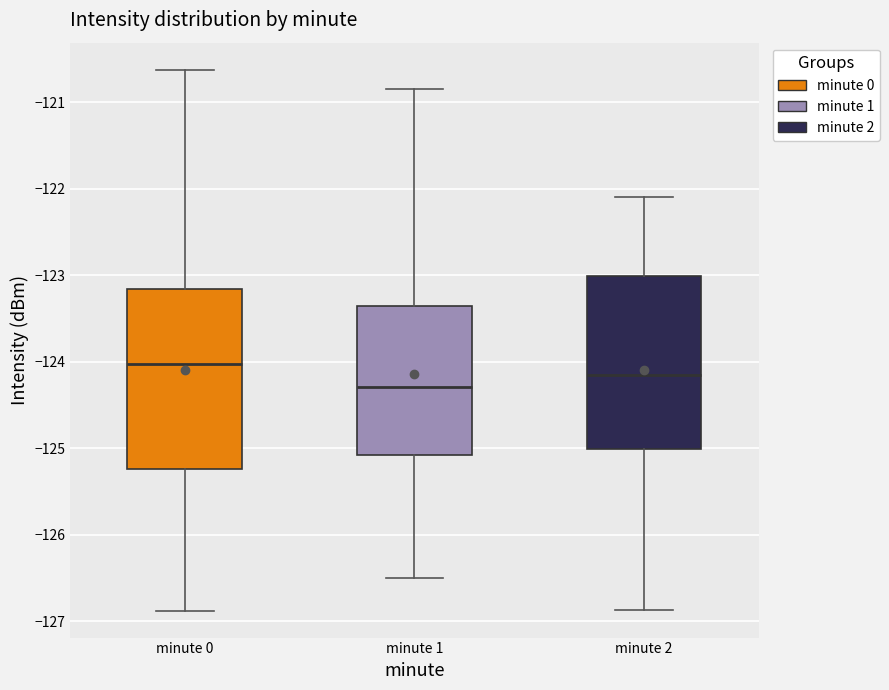

Which box has the highest median line?

minute 0